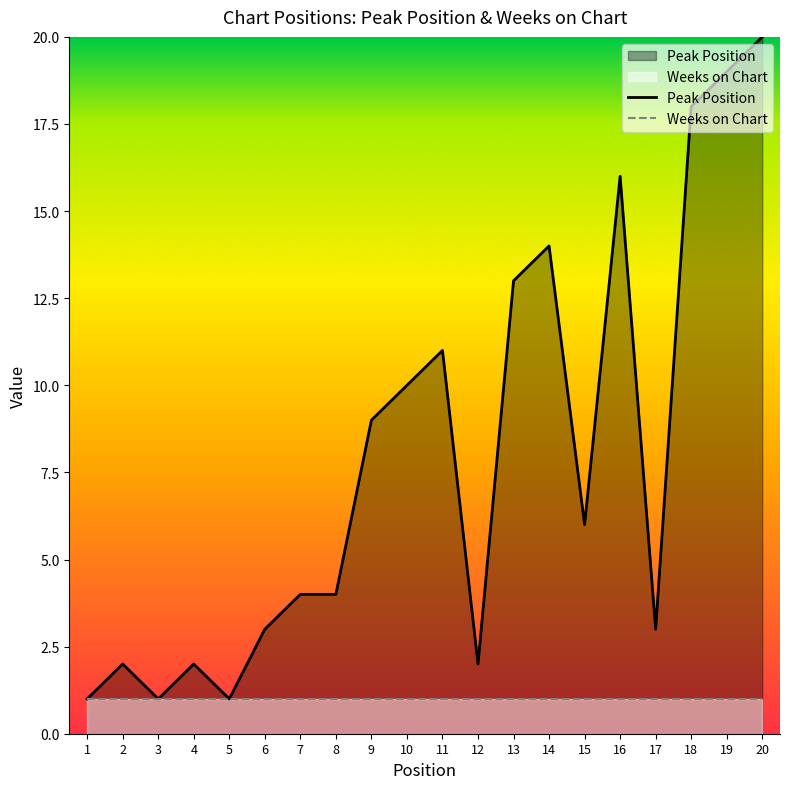

True or false: Peak Position has more than 1 interior local peaks.

True